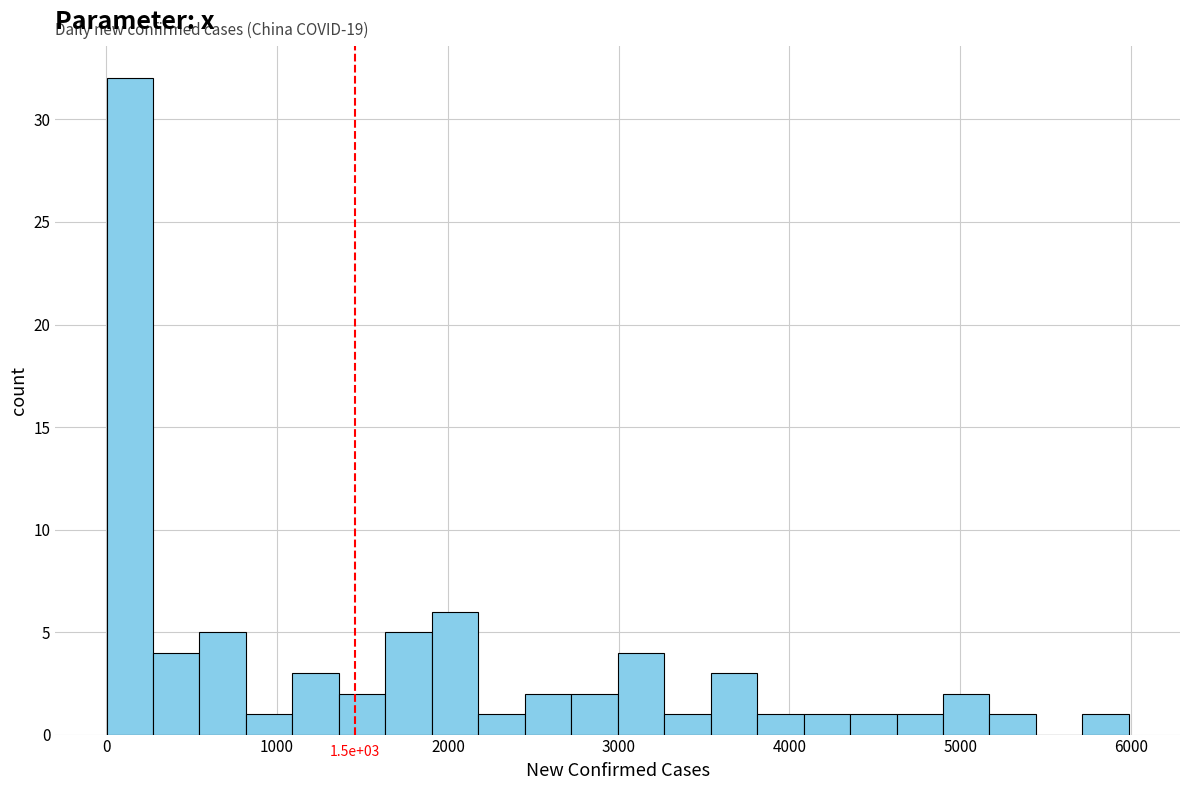

Read against the x-axis, roughly where is the centre of the tallest bar?

100